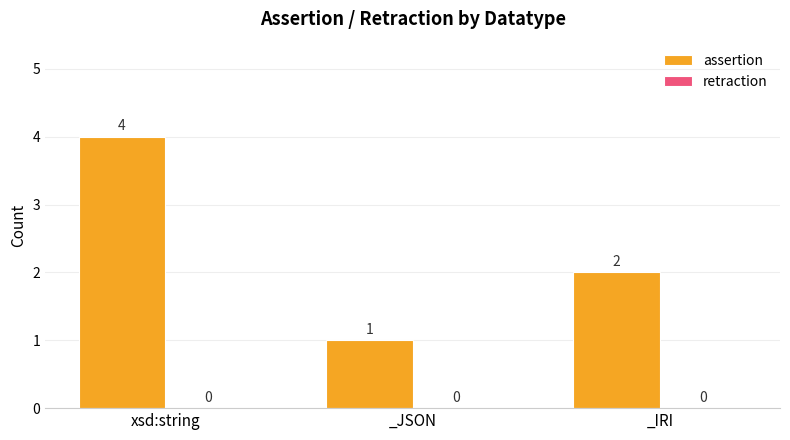

What is the label of the 1st bar from the right?

_IRI